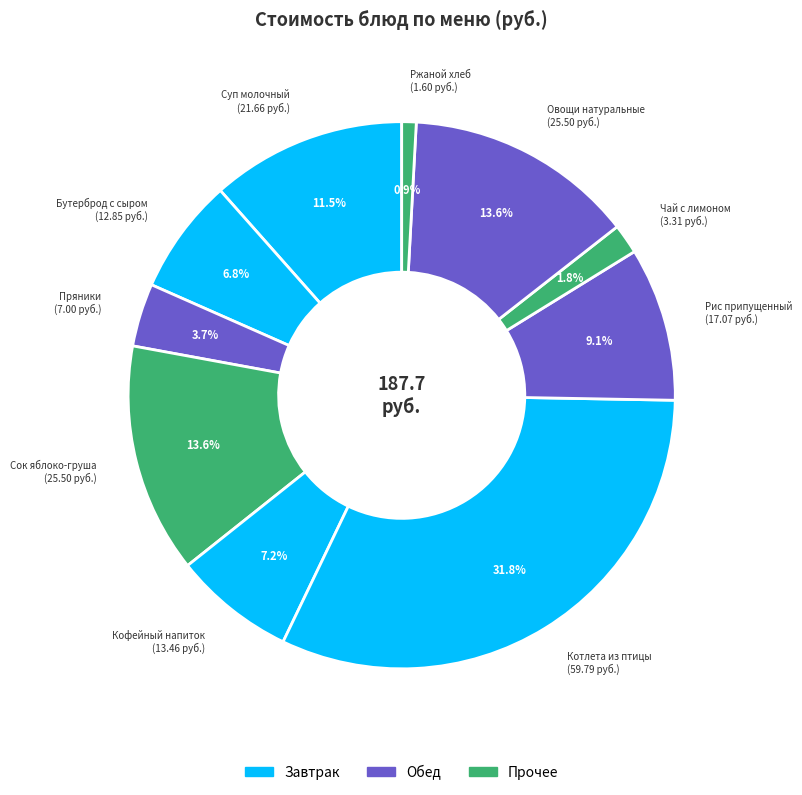

Does any single category account for the majority?

No